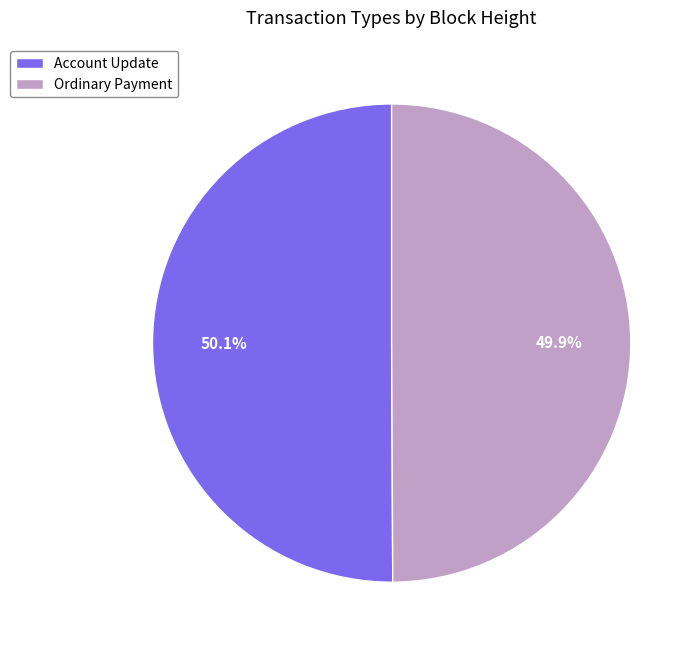

What percentage do Account Update and Ordinary Payment together represent?

100.0%